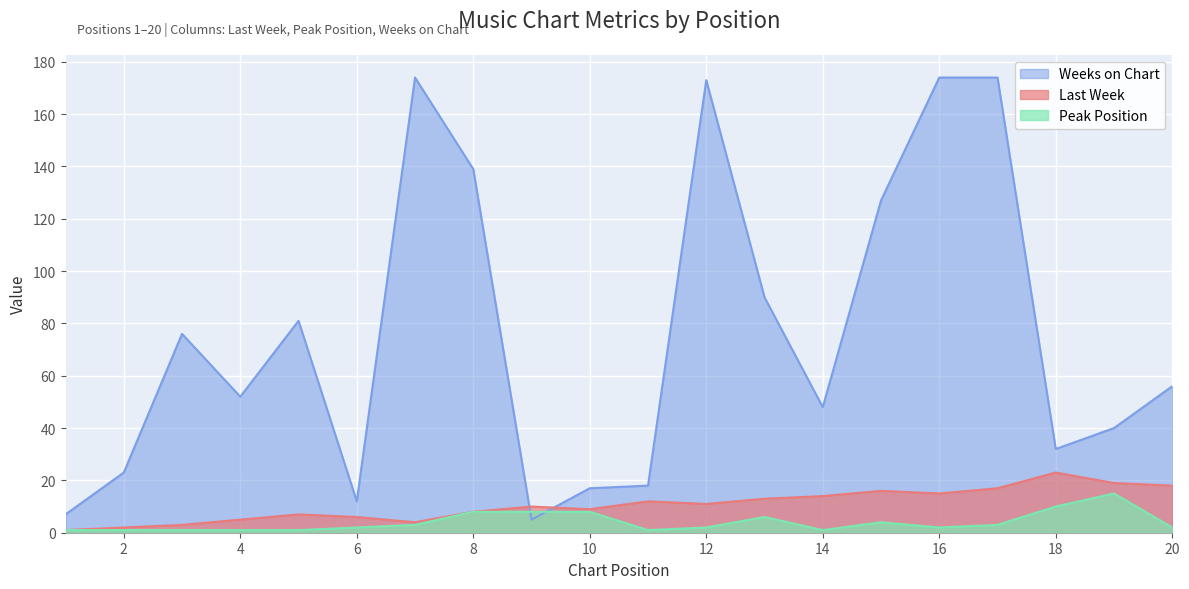

The Peak Position series shows 15 at 19. True or false?

True